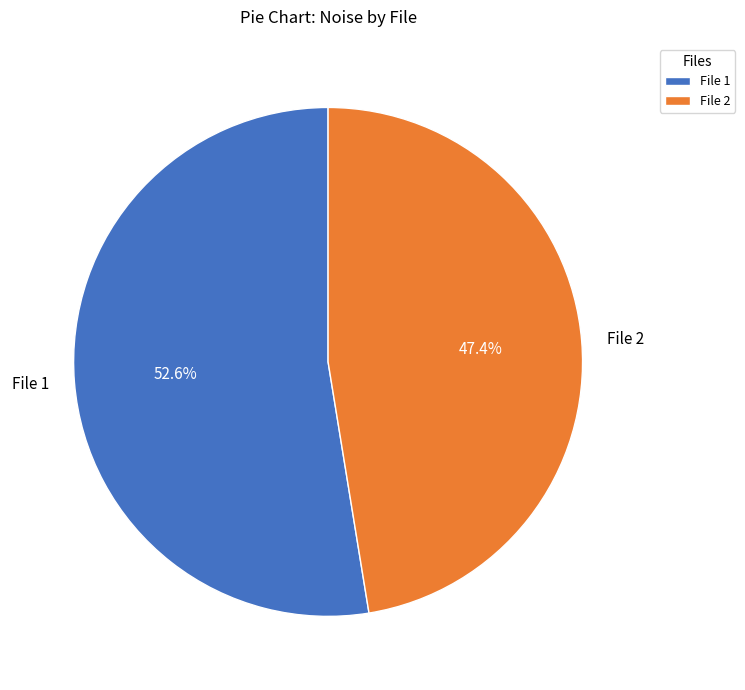

To the nearest percent, what is the difference between the largest and smallest slice percentages?

5%